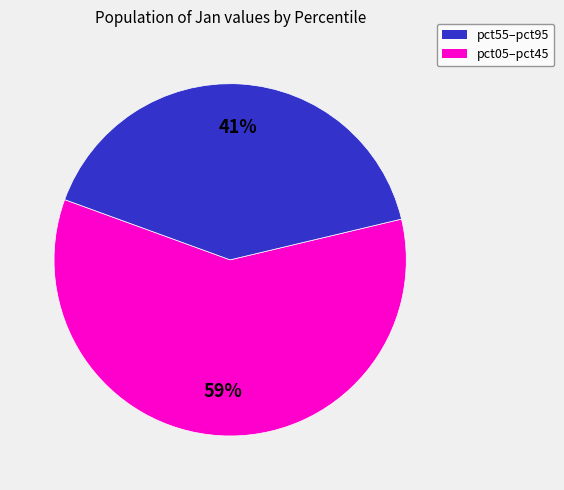

True or false: pct55–pct95 accounts for 69% of the total.

False